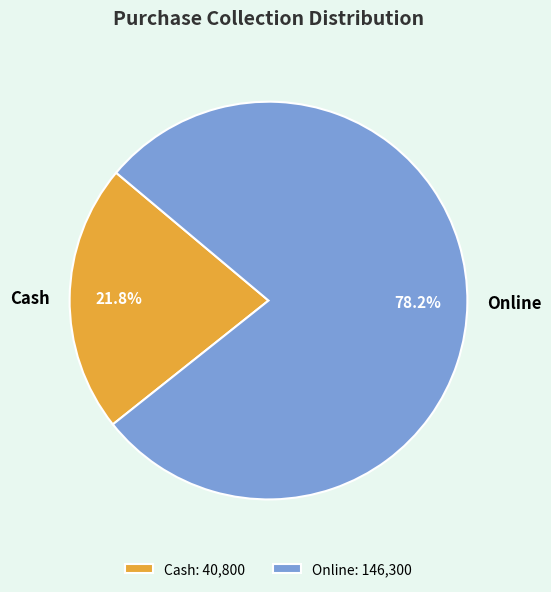

How many segments does this pie chart have?

2